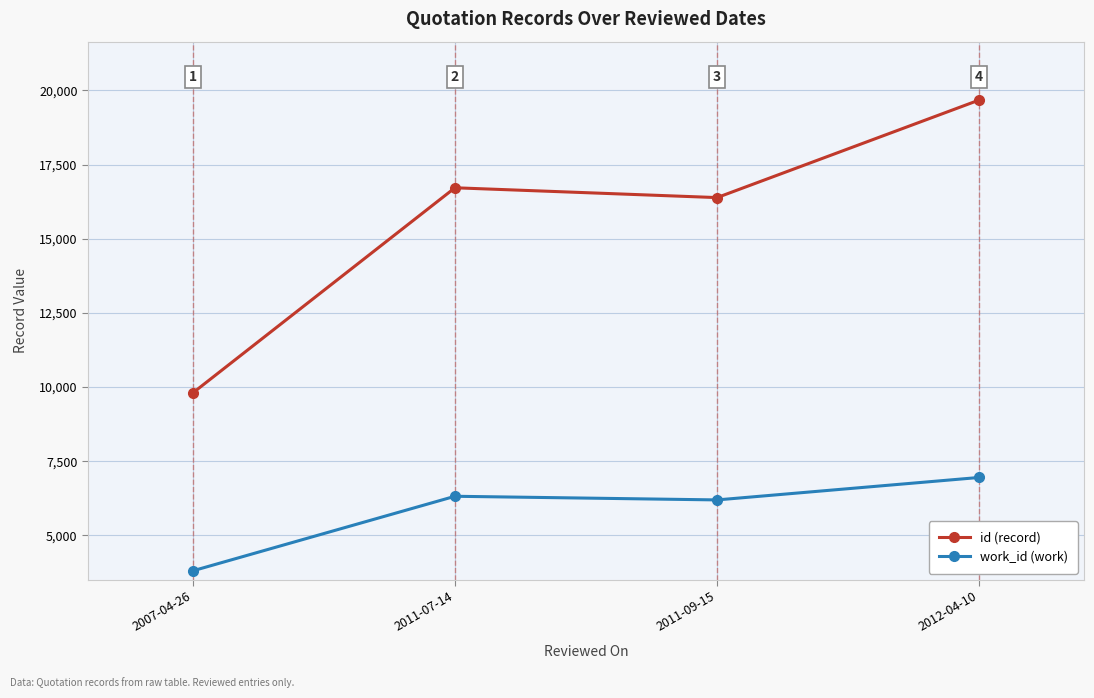

True or false: id (record) and work_id (work) cross at least once.

False